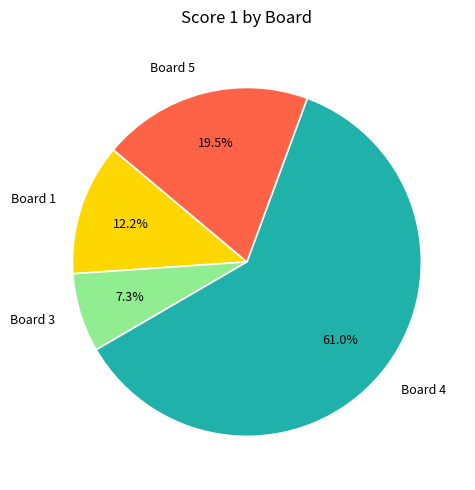

Rank the categories by value from lowest to highest.

Board 3, Board 1, Board 5, Board 4